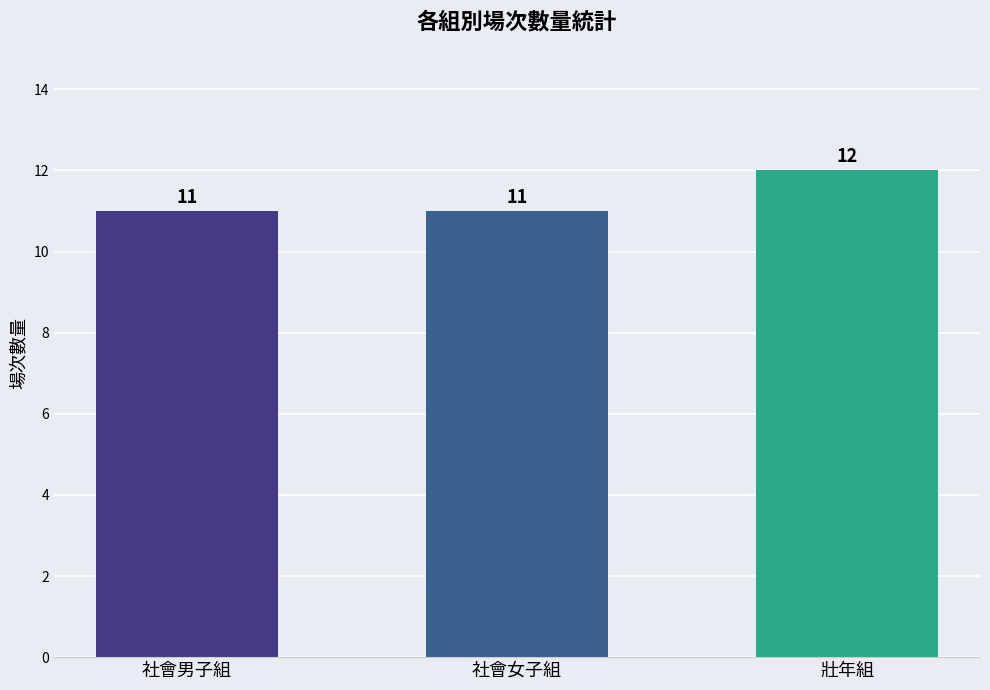

What is the sum of the values at 社會男子組 and 壯年組?

23